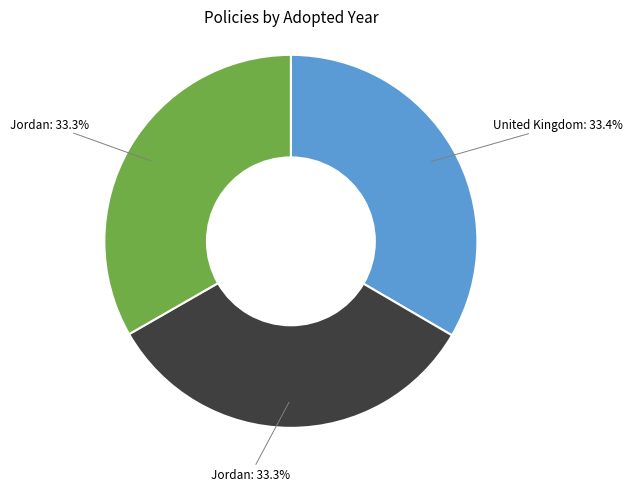

Does any single category account for the majority?

No